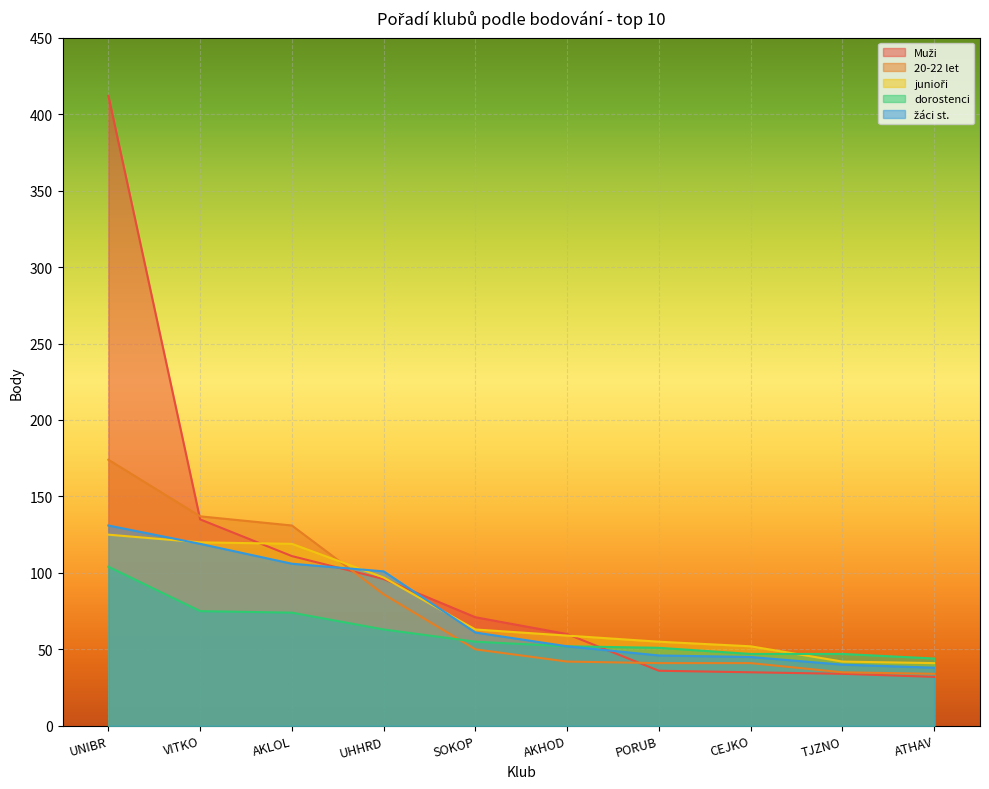

What is the average value of the žáci st. series?

74